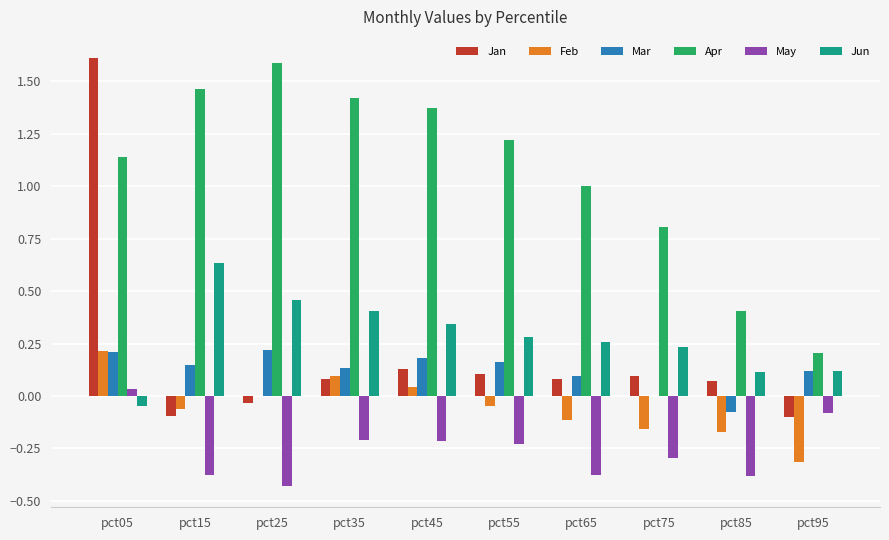

Where does the Feb series first go above 0?

pct05